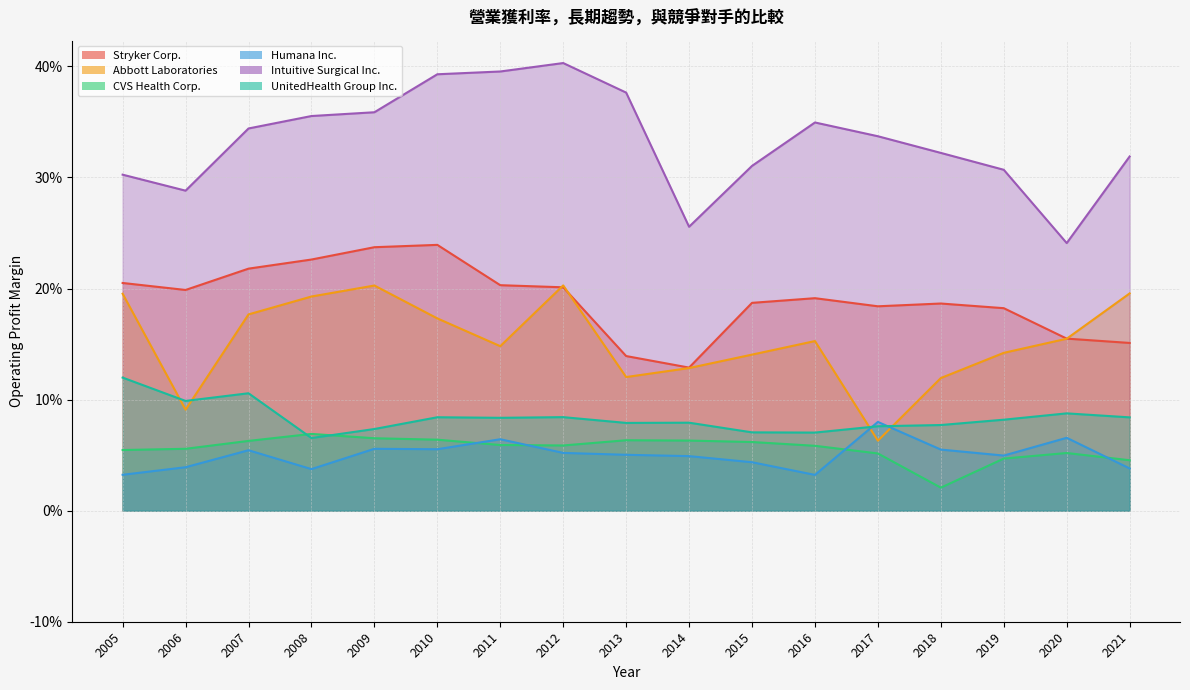

Between 2019 and 2015, which is larger?

2015